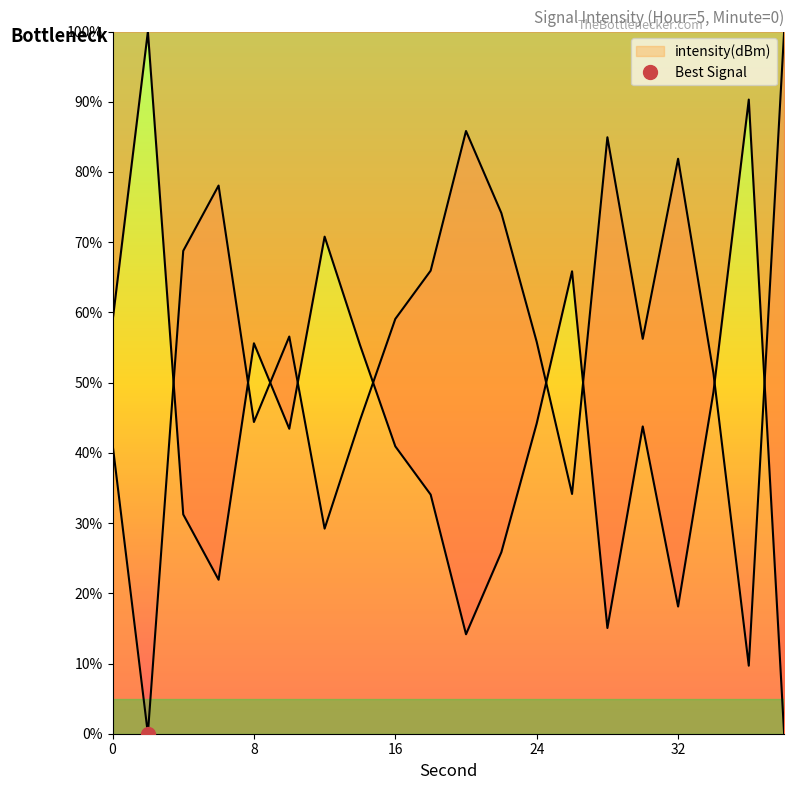

What is the change in value from 2 to 26?

+34.1